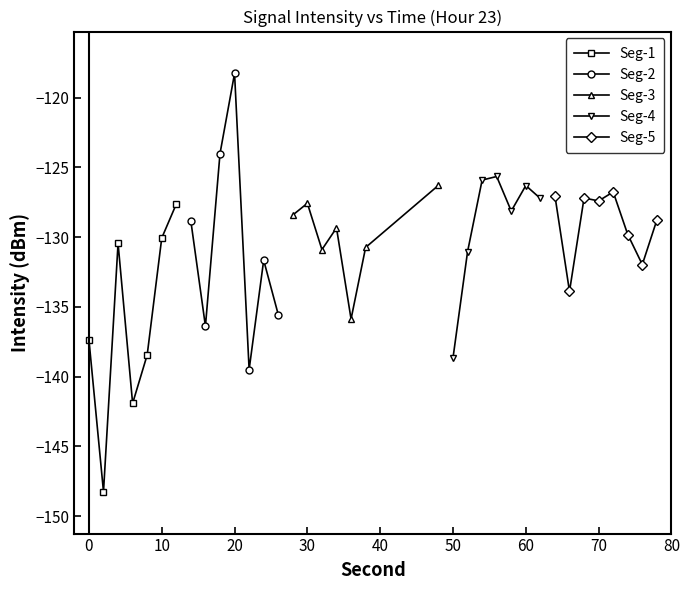

Does the chart have visible grid lines?

No